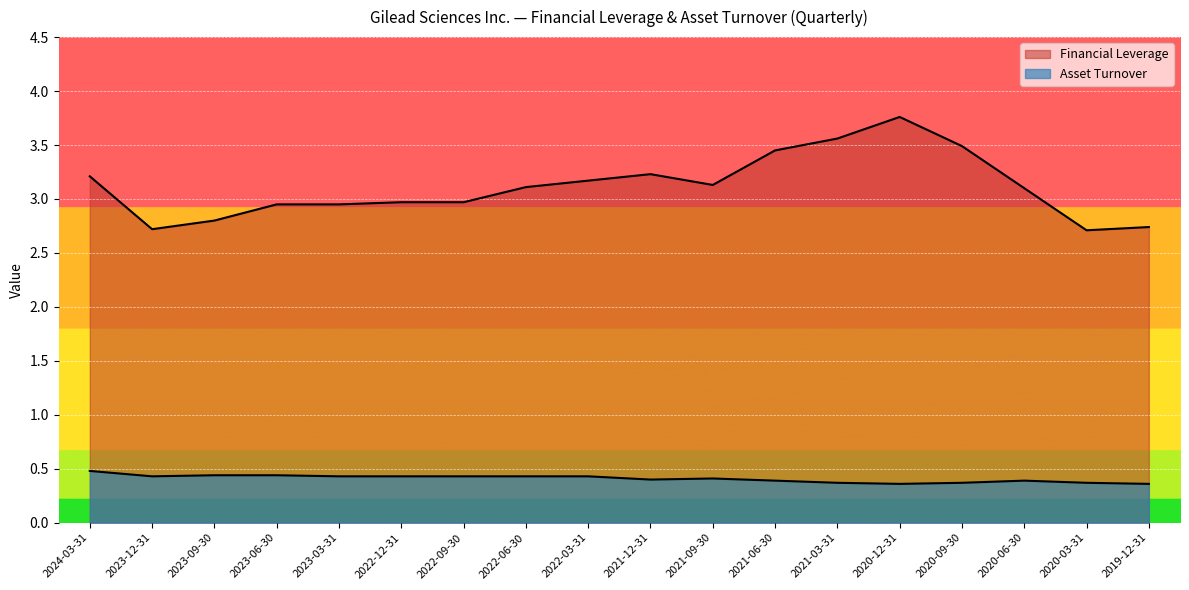

Is the value of Asset Turnover at 2020-12-31 greater than the value of Financial Leverage at 2023-09-30?

No